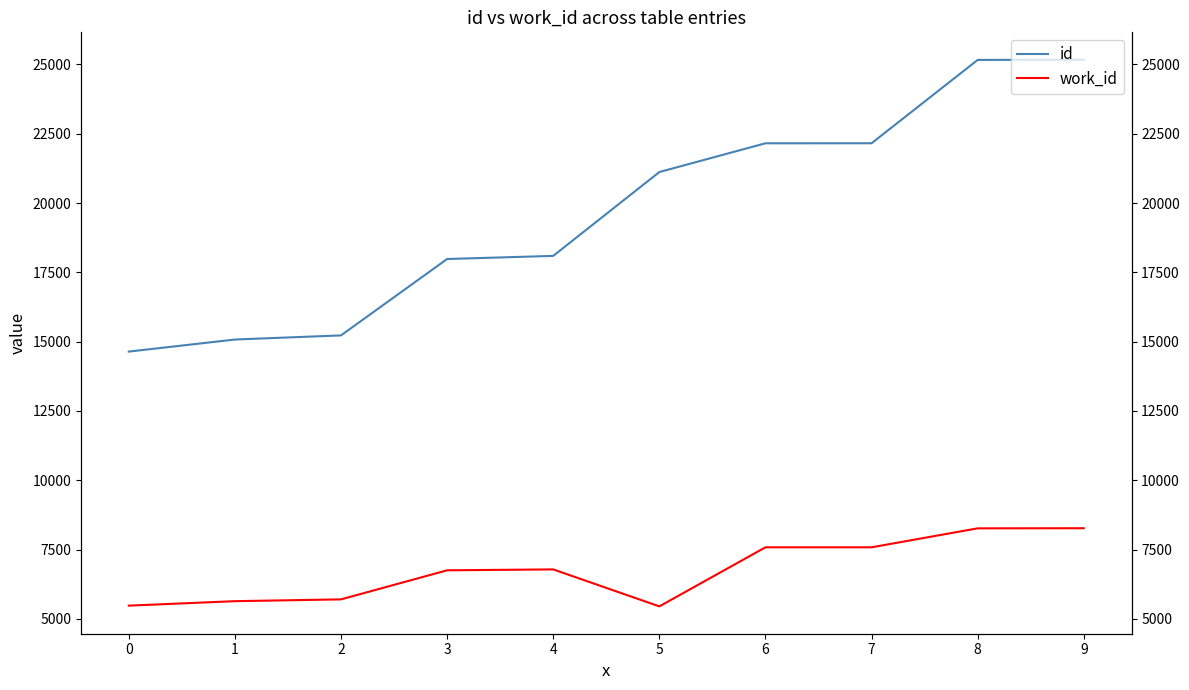

Reading right to left, transcribe all the data shown in this chart.

id: 9=25171	8=25162	7=22156	6=22155	5=21118	4=18094	3=17981	2=15226	1=15077	0=14642
work_id: 9=8271	8=8267	7=7583	6=7583	5=5452	4=6786	3=6753	2=5705	1=5640	0=5479